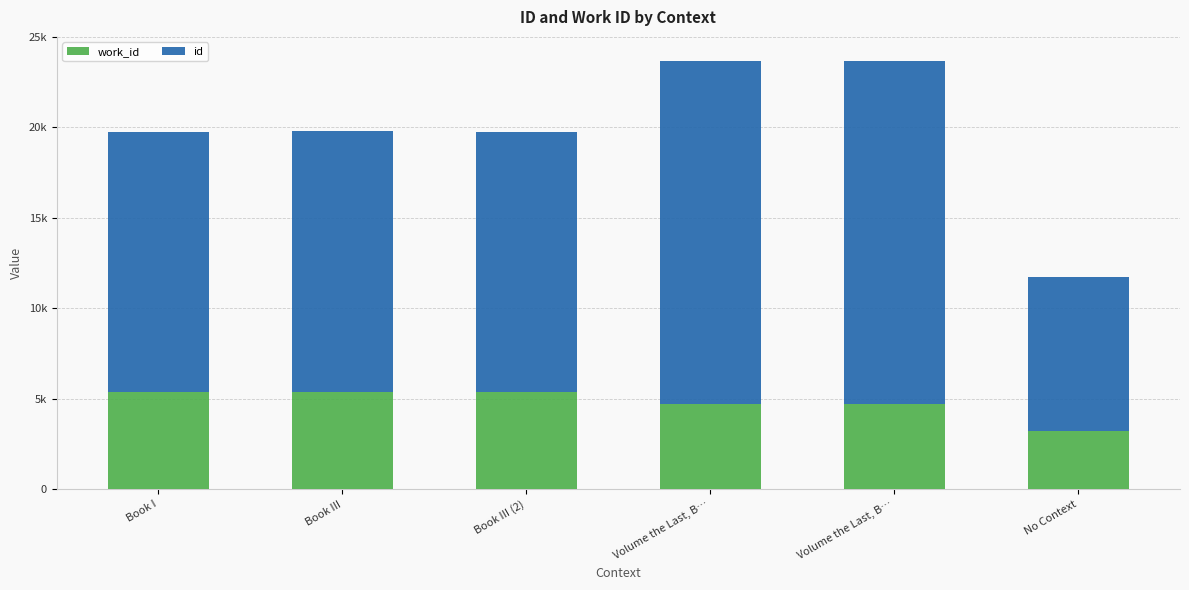

Does the chart contain stacked bars?

Yes